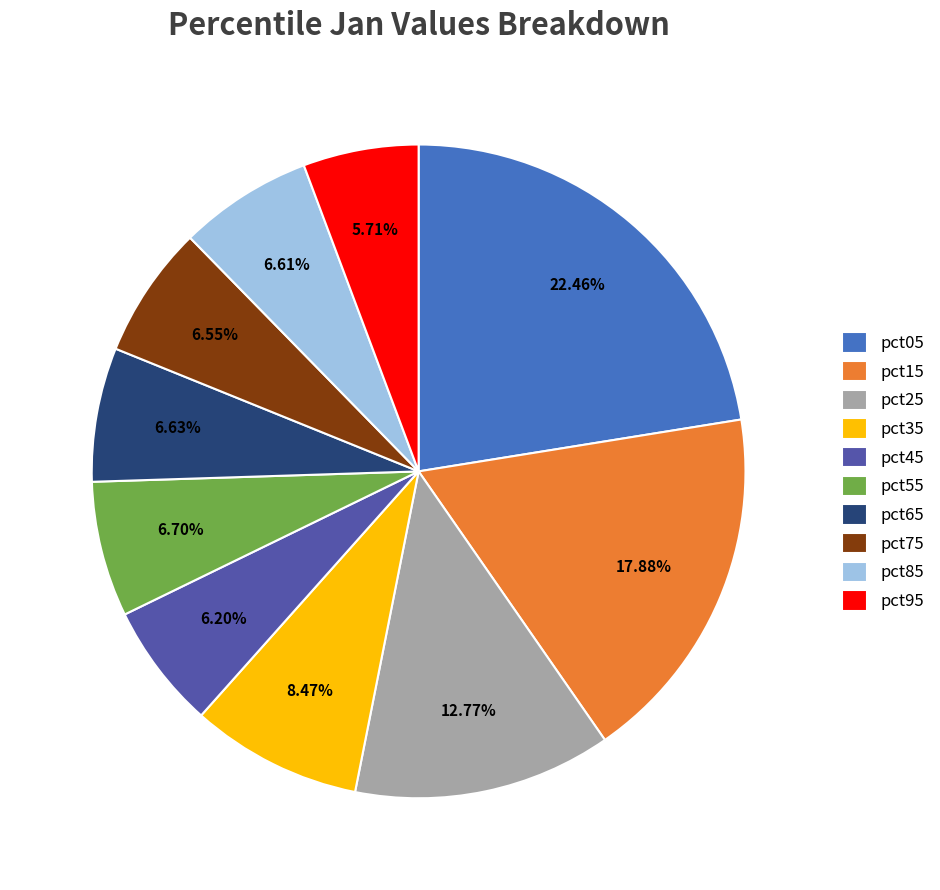

Between pct35 and pct05, which is larger?

pct05